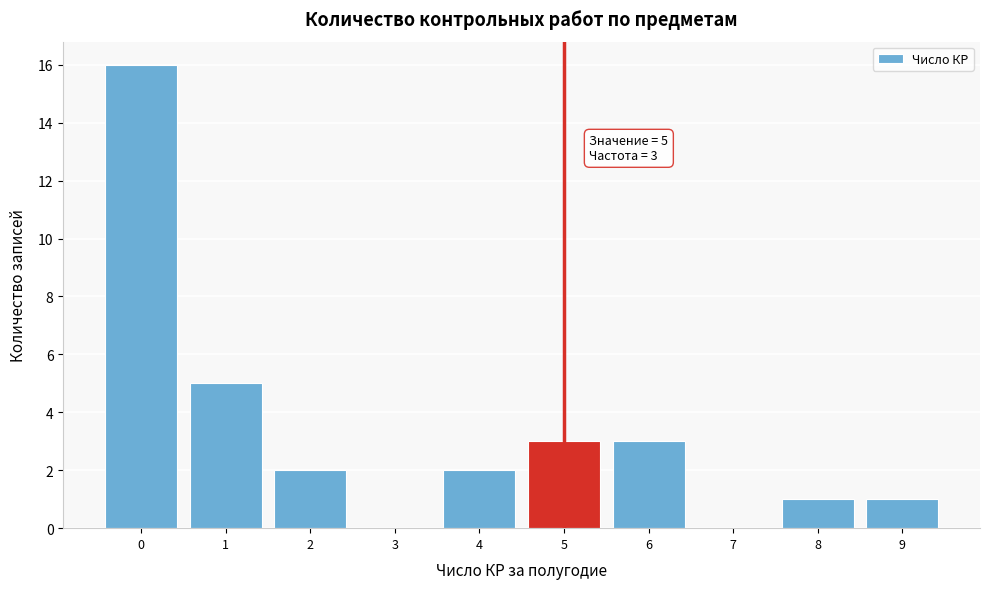

Over which range of the x-axis is the bar tallest?

-0.5 to 0.5